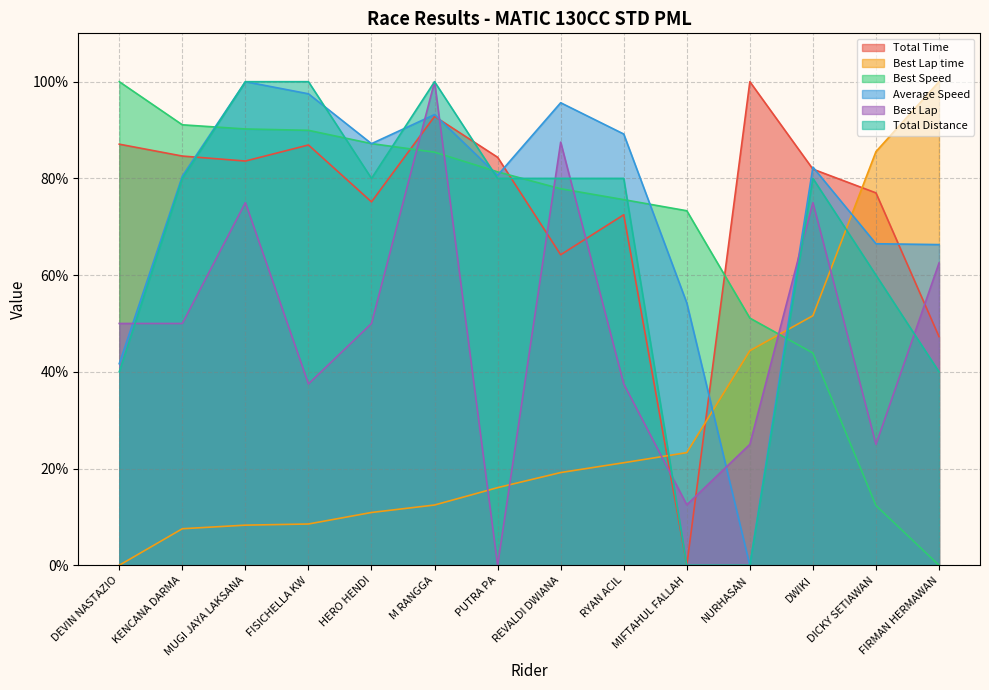

Does the chart have visible grid lines?

Yes